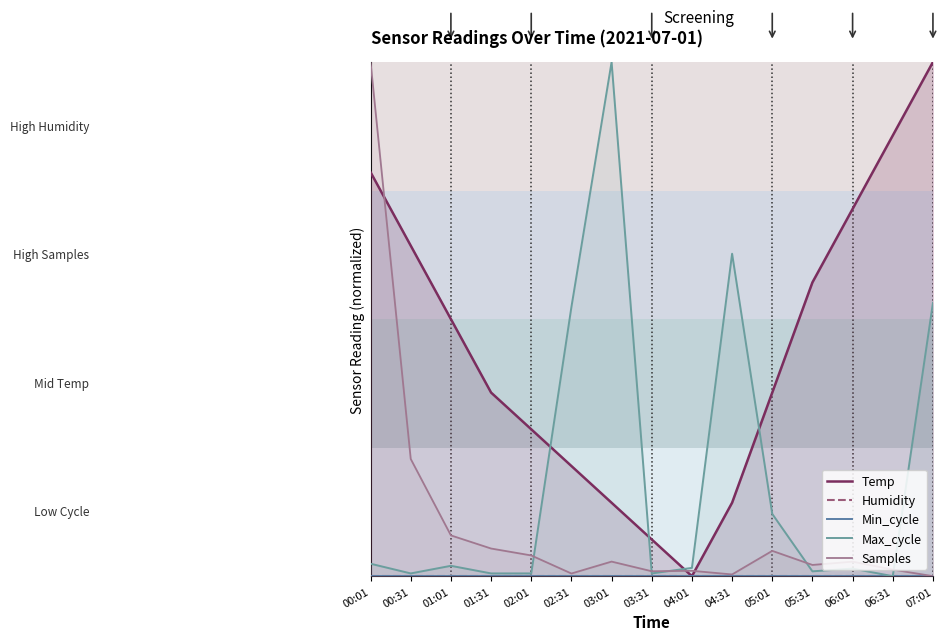

How many data points does each series have?

15